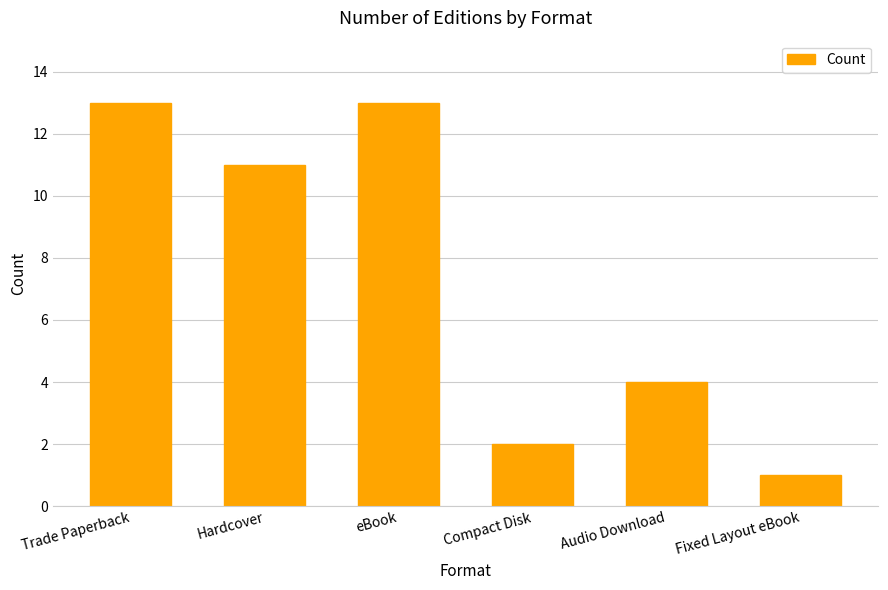

Reading right to left, list all the values displayed in this chart.

Fixed Layout eBook=1	Audio Download=4	Compact Disk=2	eBook=13	Hardcover=11	Trade Paperback=13